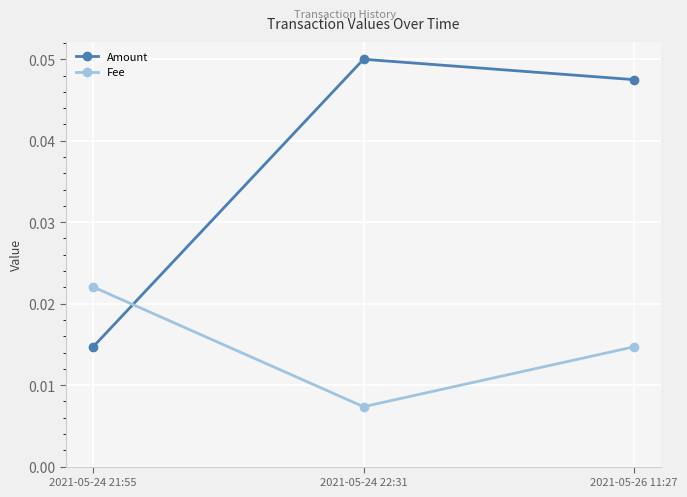

At 2021-05-24 22:31, list the series in order from largest to smallest.

Amount, Fee